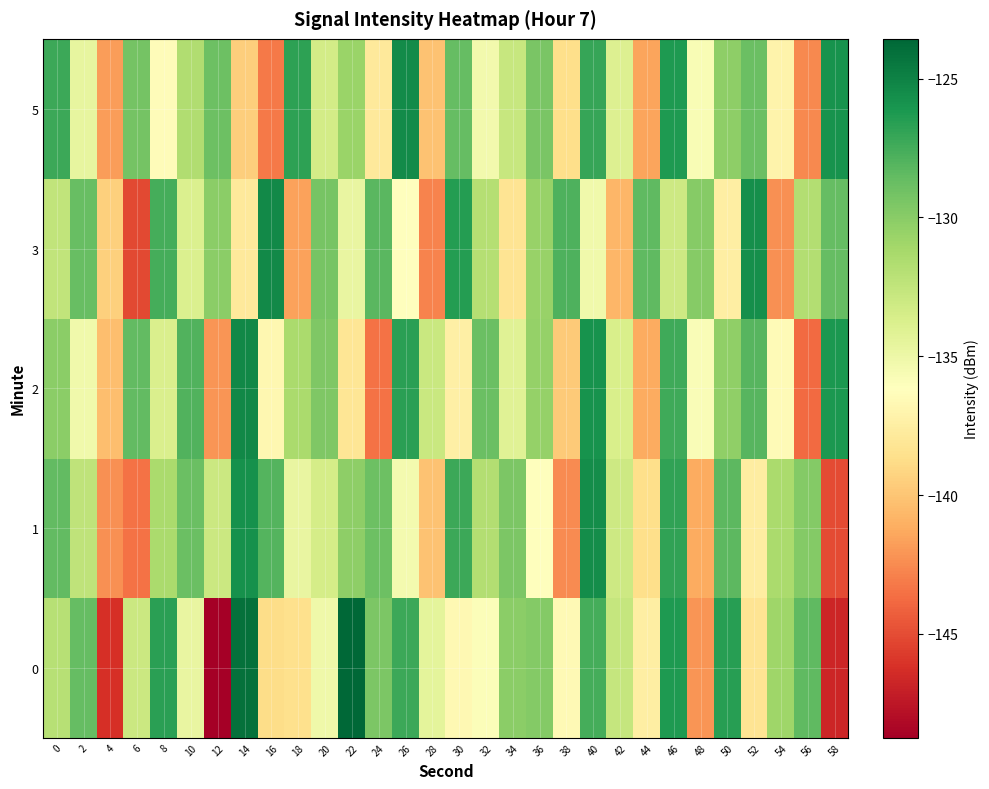

What is the minimum value shown in the chart?

-148.7